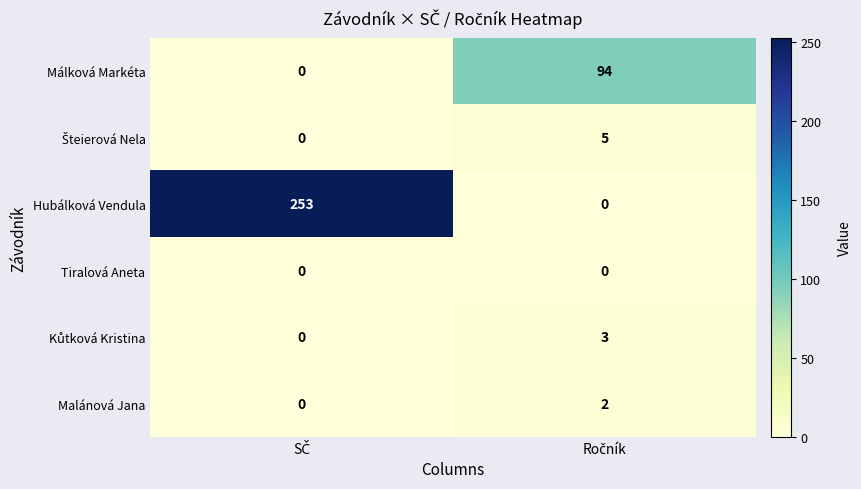

What is the maximum value shown in the chart?

253